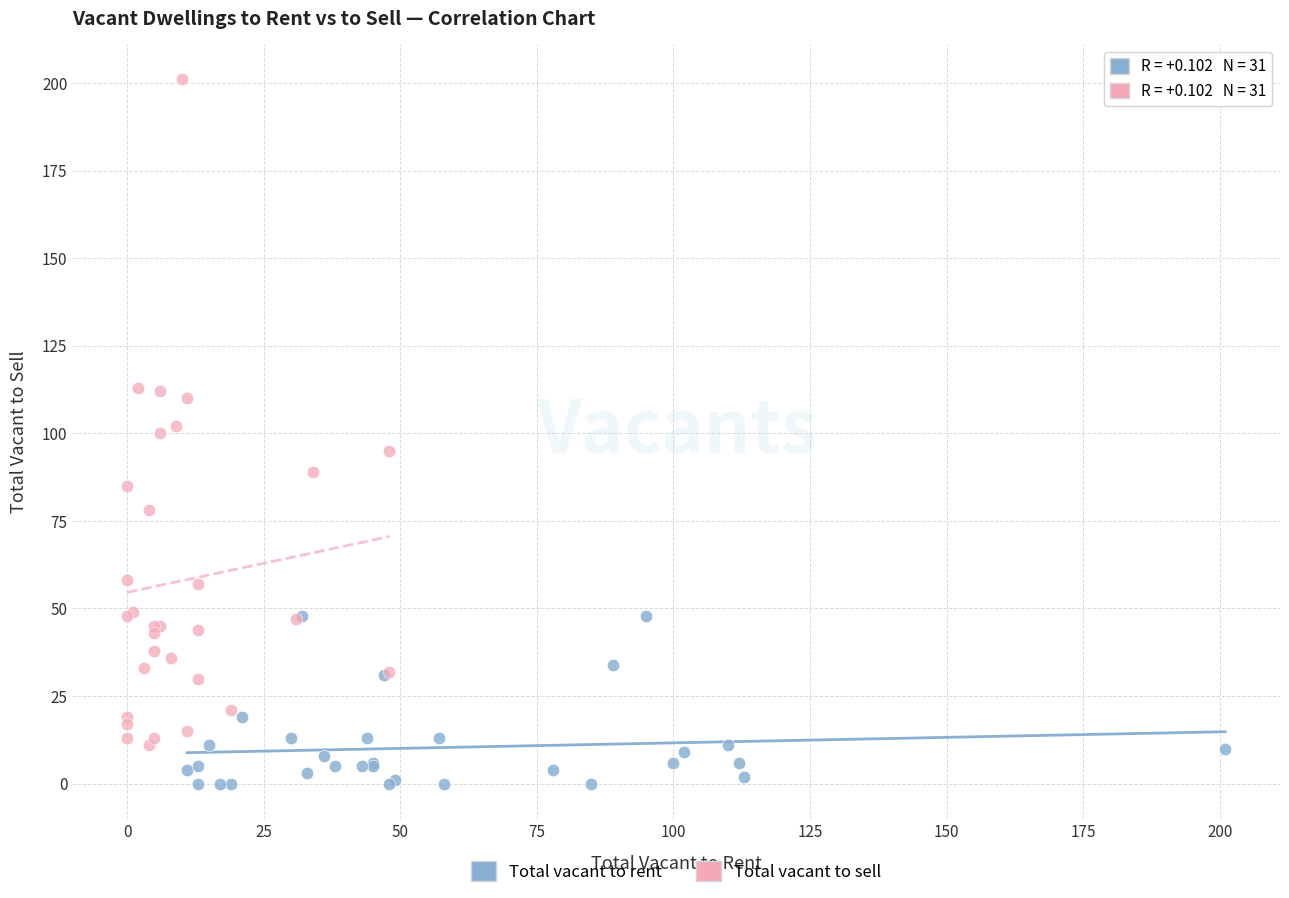

Which series contains the highest Y value?

Total vacant to sell